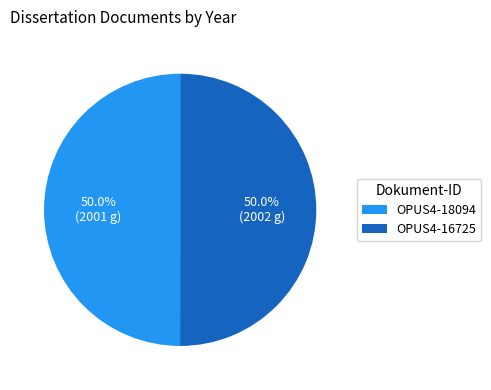

Do OPUS4-18094 and OPUS4-16725 together represent more than half of the pie?

Yes